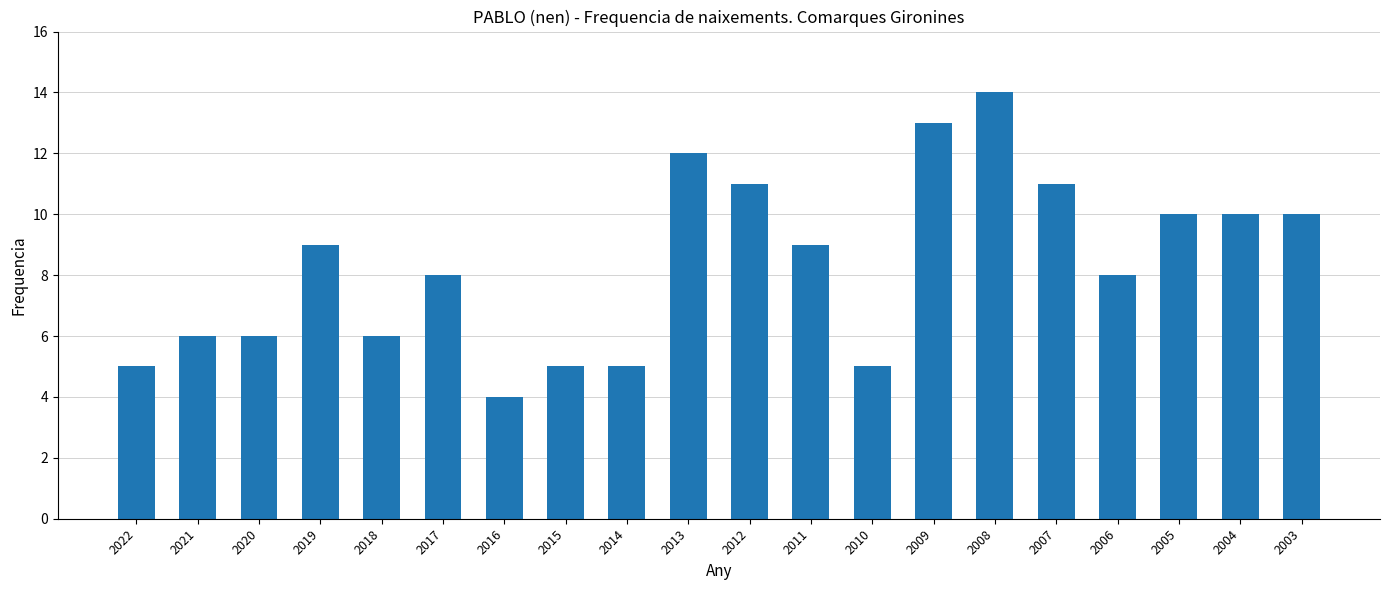

Count the values in the range 6 to 11.

12